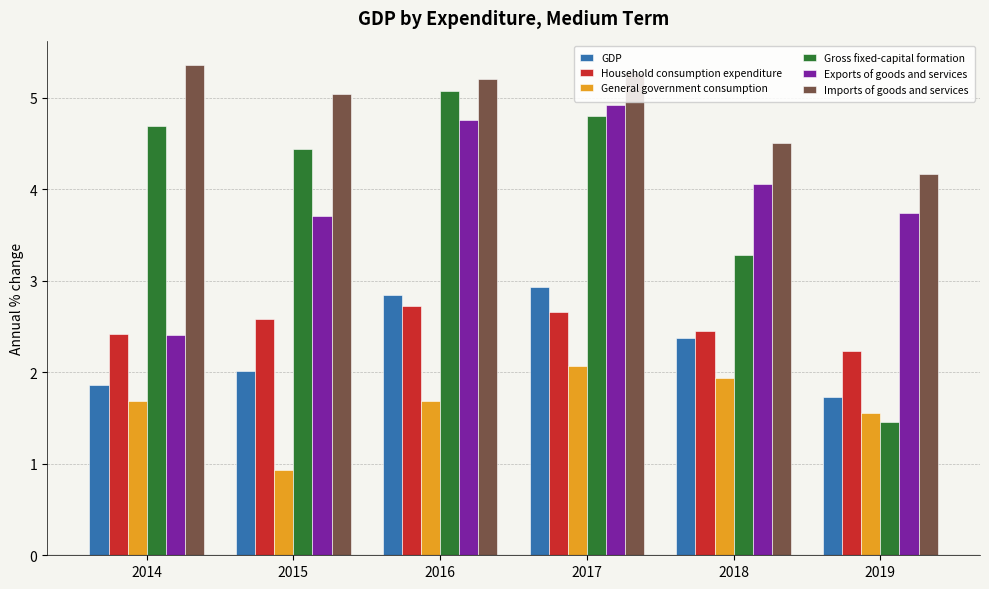

What is the sum of the GDP values at 2016 and 2018?

5.2